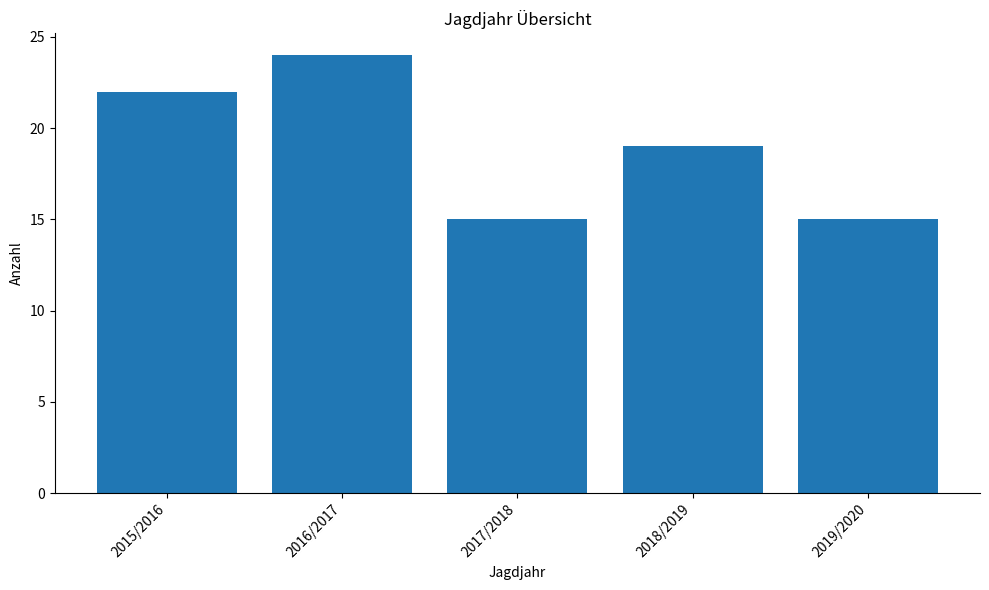

Which has a higher value, 2019/2020 or 2015/2016?

2015/2016